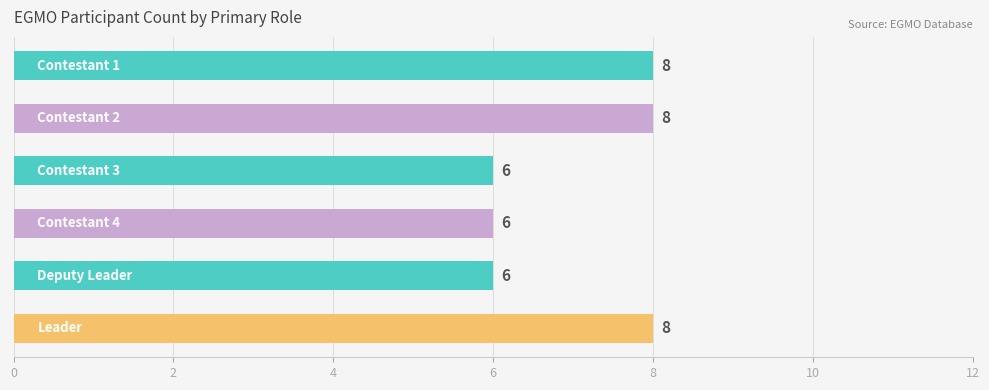

What is the difference between the second highest and minimum values?

2